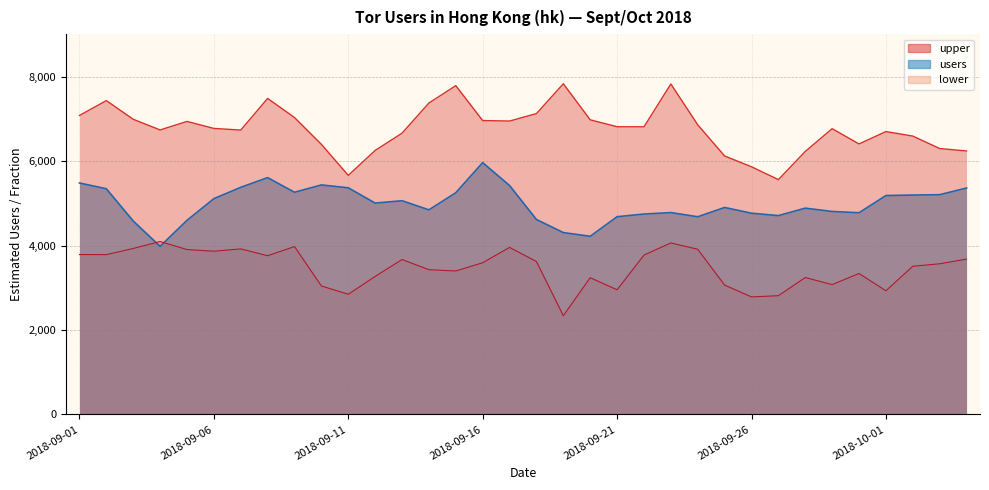

Rank the series by their maximum value, from highest to lowest.

upper, users, lower